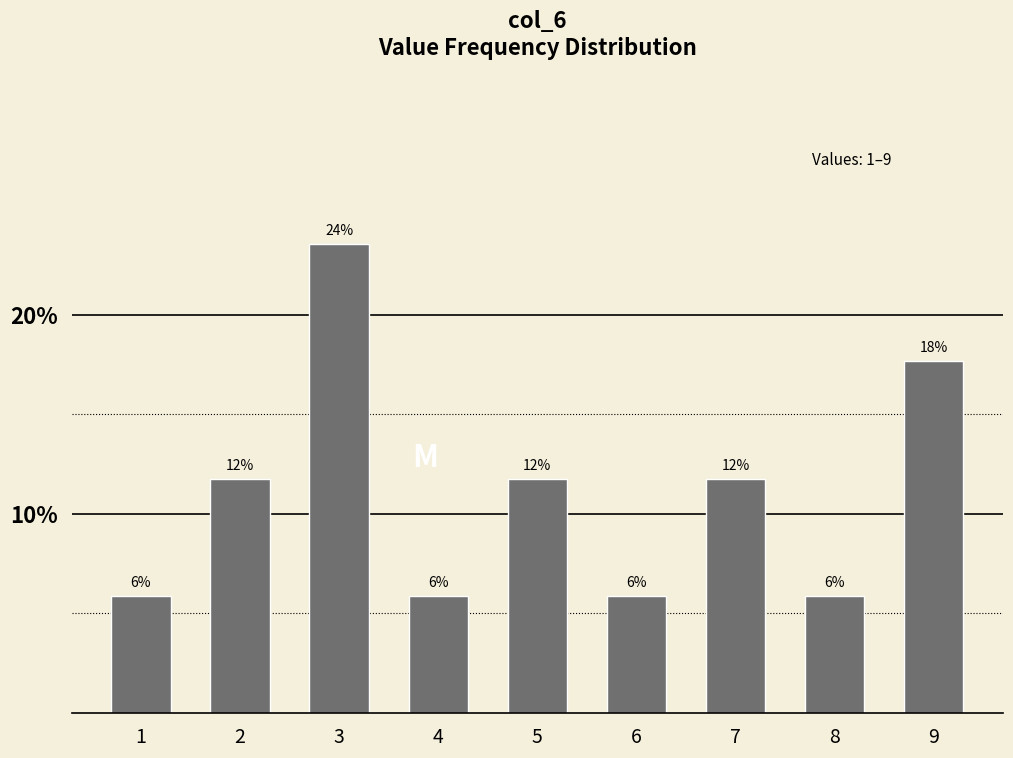

How many bars are there in total?

9